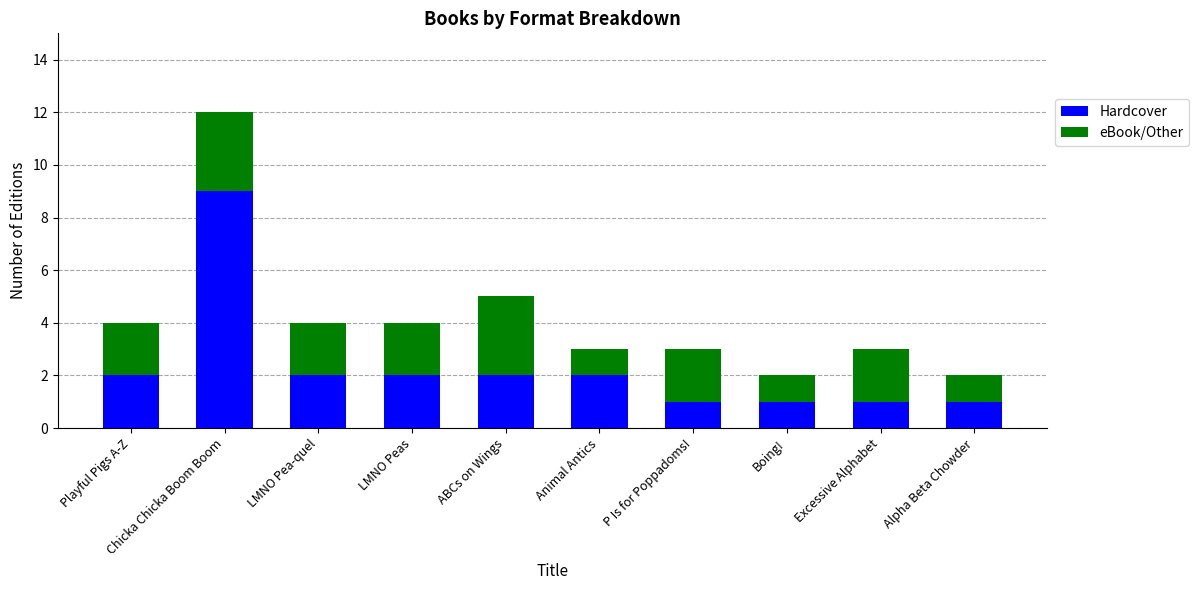

What is the maximum value for Hardcover?

9